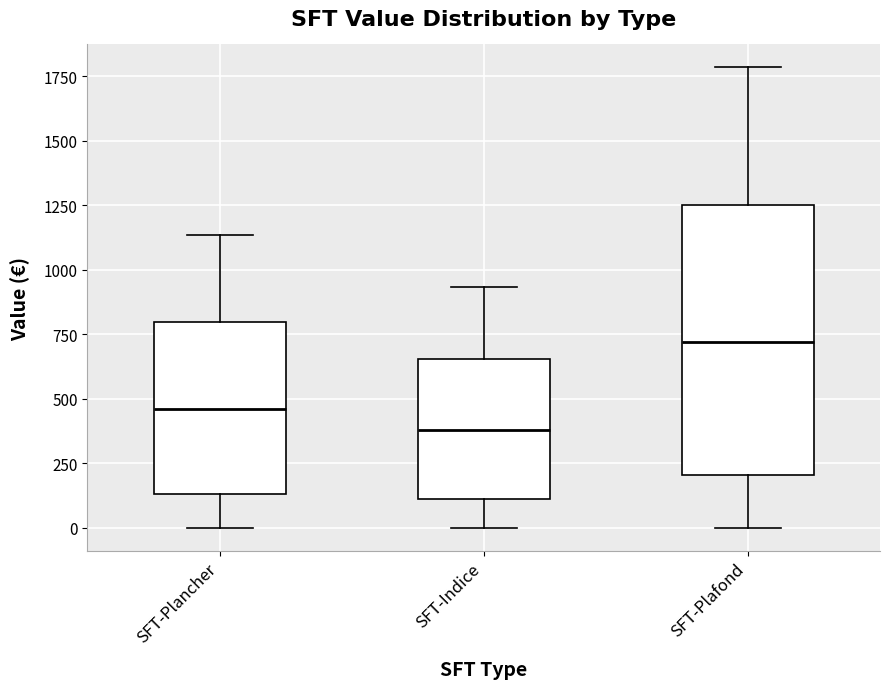

Which box is the tallest, from its lower edge to its upper edge?

SFT-Plafond